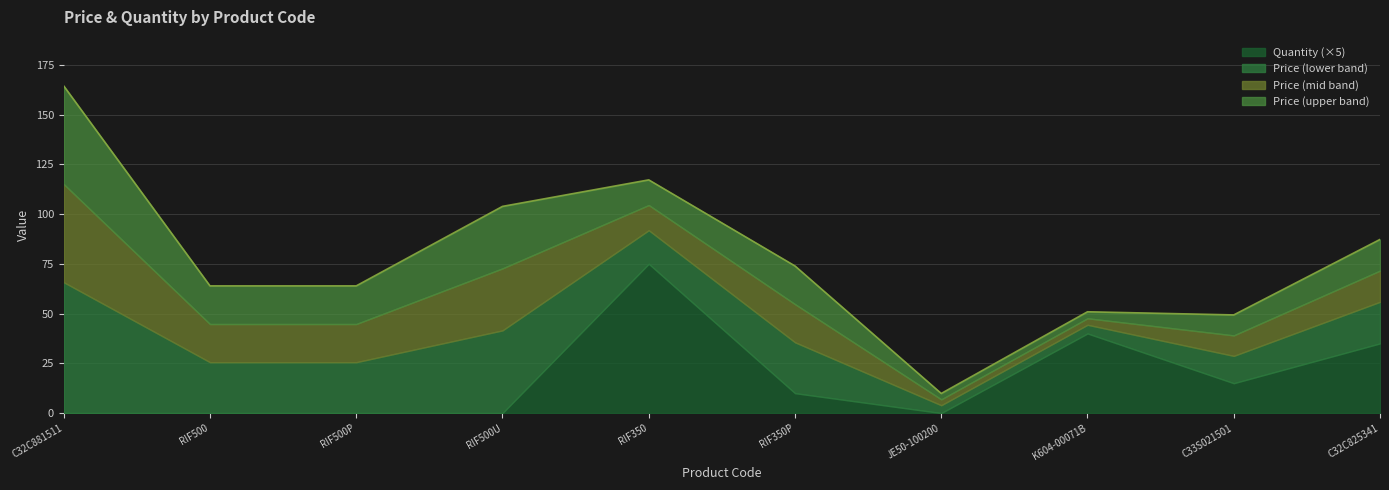

Does the chart have visible grid lines?

Yes